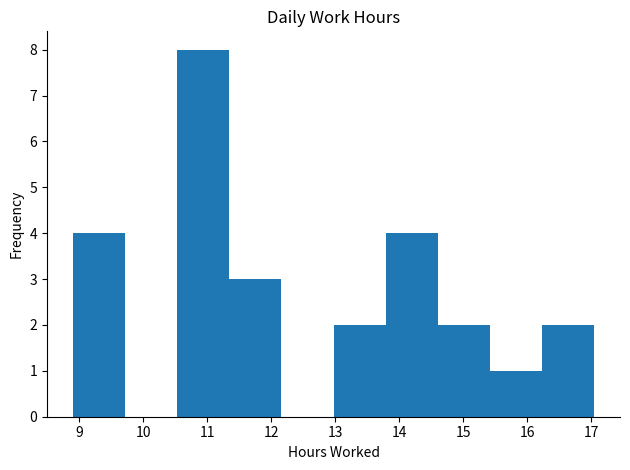

Reading left to right, transcribe this chart: for each bar, give the range it covers on the x-axis and its height. Neither the bar edges nor the heights are printed on the chart, so give them approximately, as read against the axes.

8.9 to 9.7: 4
9.7 to 10.5: 0
10.5 to 11.3: 8
11.3 to 12.2: 3
12.2 to 13.0: 0
13.0 to 13.8: 2
13.8 to 14.6: 4
14.6 to 15.4: 2
15.4 to 16.2: 1
16.2 to 17.0: 2